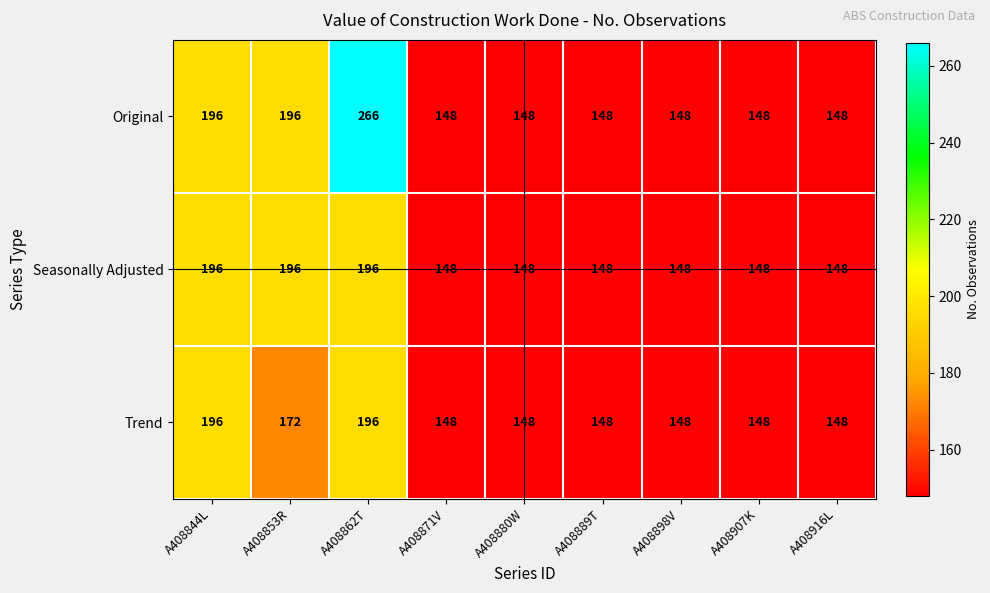

List the series in order of their overall mean, highest first.

Original, Seasonally Adjusted, Trend